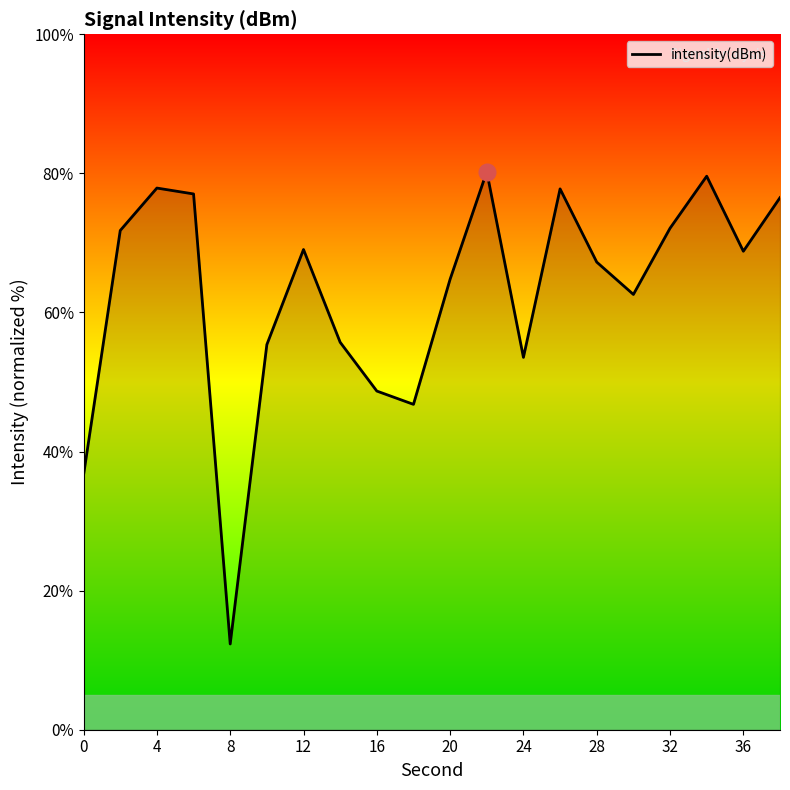

What is the smallest value displayed?

12.3